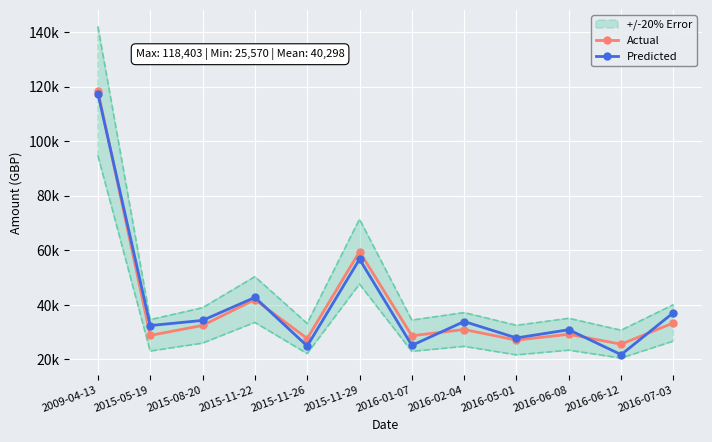

How many lines are shown in the chart?

2